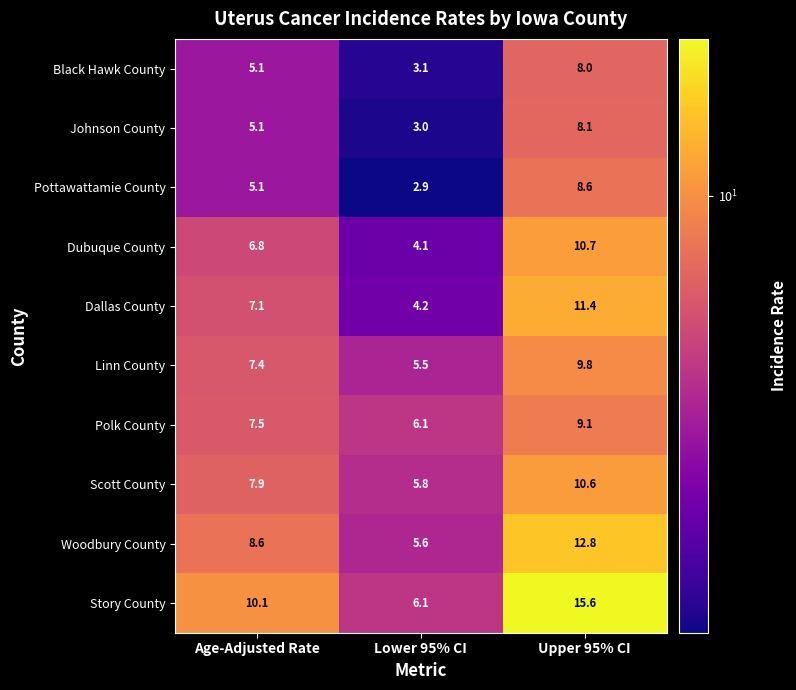

What is the minimum value shown in the chart?

2.9